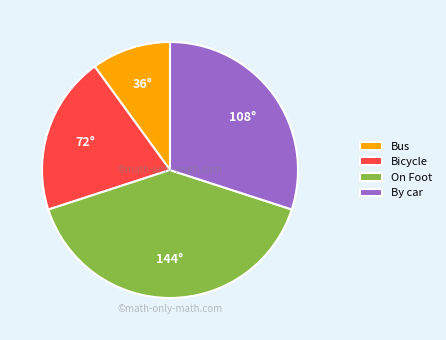

True or false: By car accounts for 30% of the total.

True